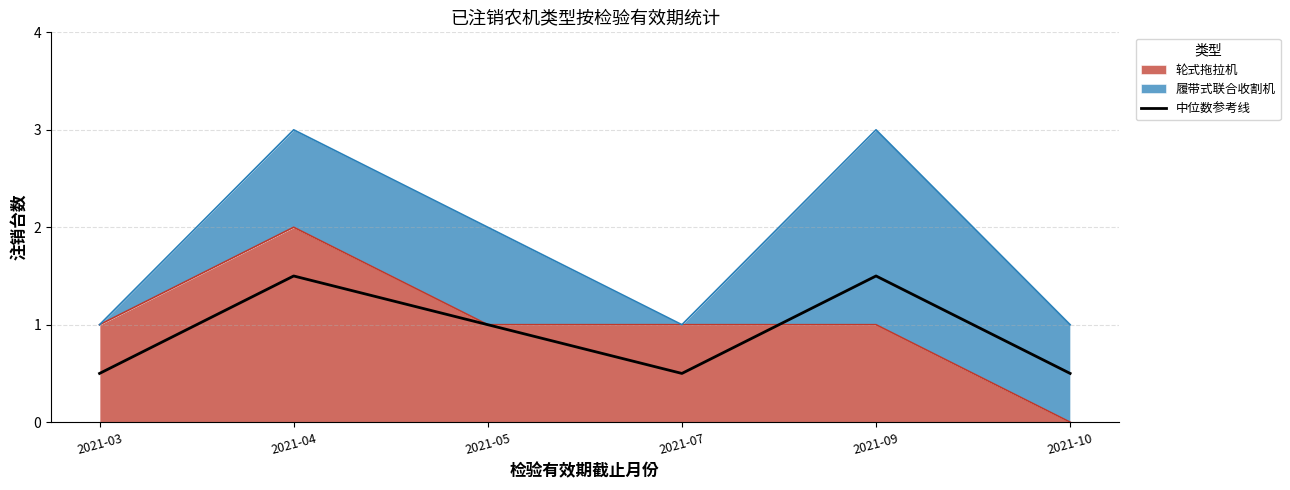

Reading right to left, what are all the values shown in this chart?

2021-10=0.5	2021-09=1.5	2021-07=0.5	2021-05=1.0	2021-04=1.5	2021-03=0.5